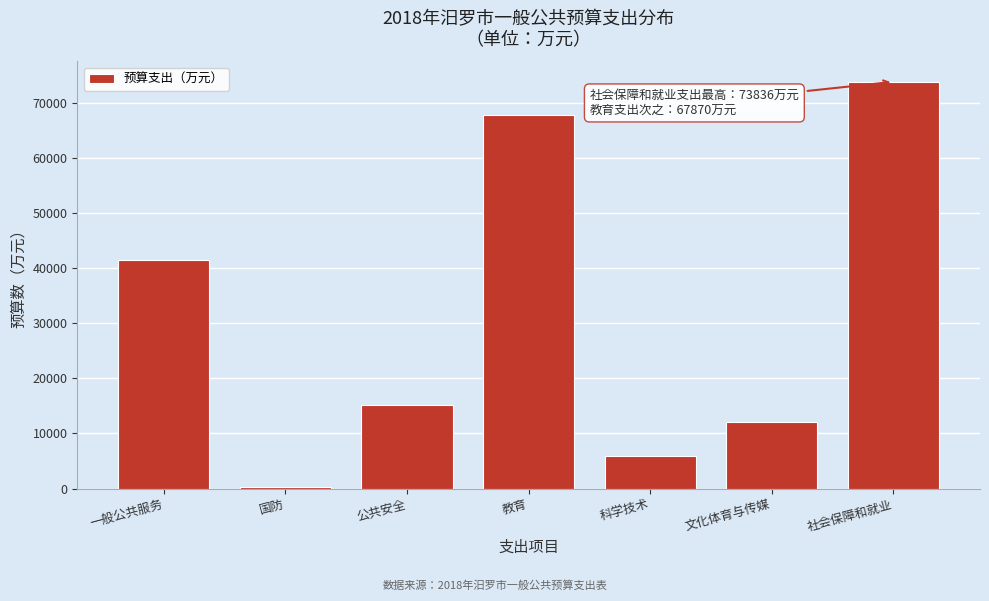

Reading left to right, what are all the values shown in this chart?

一般公共服务=41409	国防=356	公共安全=15125	教育=67870	科学技术=5952	文化体育与传媒=12068	社会保障和就业=73836